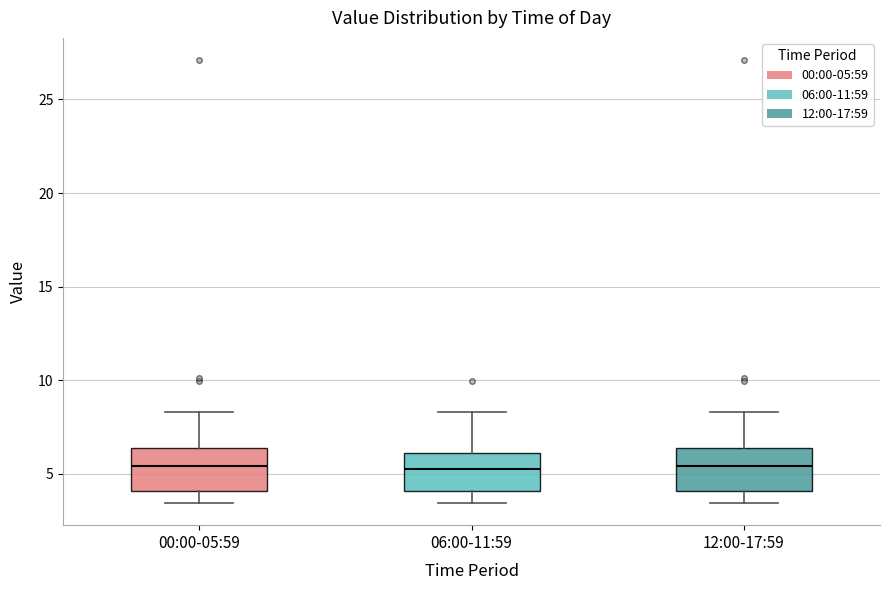

Where does the lower whisker of the box for 12:00-17:59 end on the y-axis? The values are not printed on the chart, so give them approximately, as read against the axis.

3.5